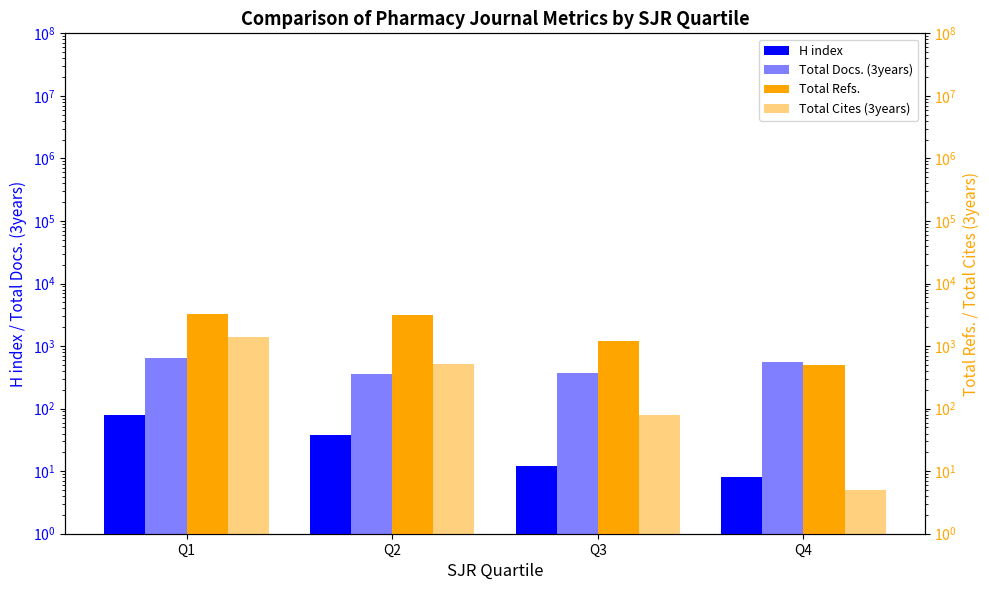

The value of Total Docs. (3years) at Q1 is 159. True or false?

False